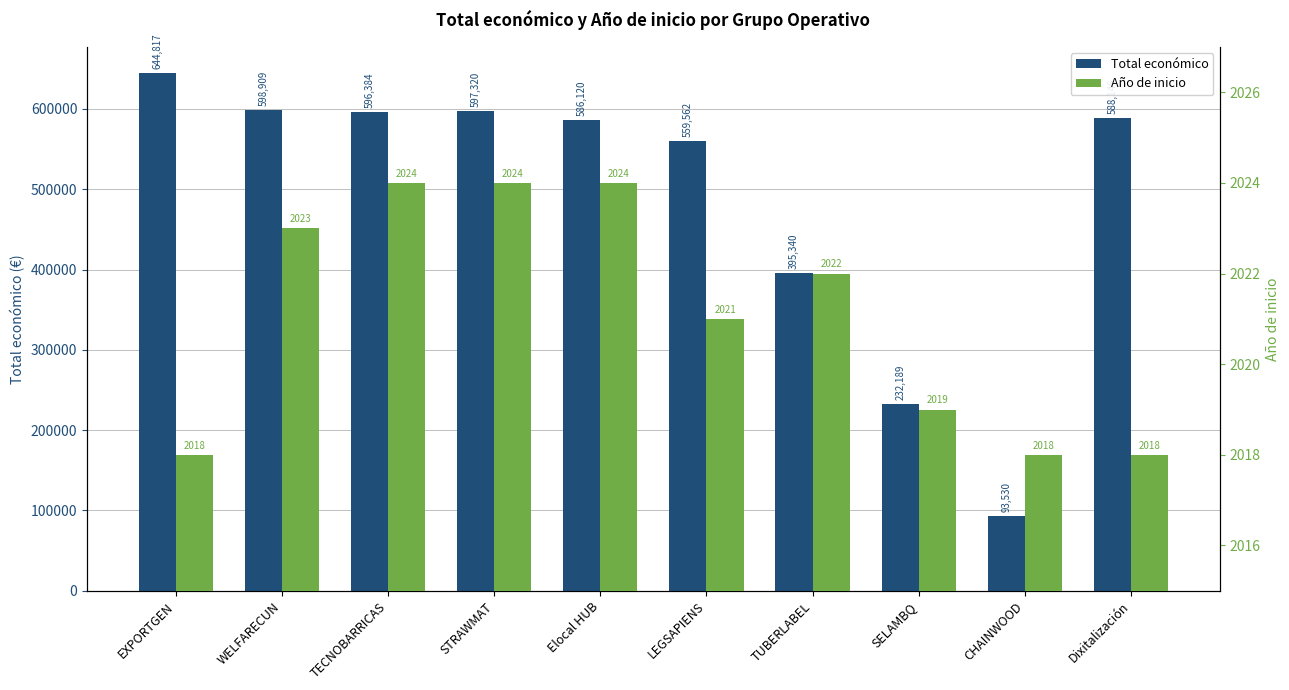

Reading left to right, what are all the values shown in this chart?

Total económico: EXPORTGEN=644817	WELFARECUN=598909	TECNOBARRICAS=596384	STRAWMAT=597320	Elocal HUB=586120	LEGSAPIENS=559562	TUBERLABEL=395340	SELAMBQ=232189	CHAINWOOD=93530	Dixitalización=588146
Año de inicio: EXPORTGEN=2018	WELFARECUN=2023	TECNOBARRICAS=2024	STRAWMAT=2024	Elocal HUB=2024	LEGSAPIENS=2021	TUBERLABEL=2022	SELAMBQ=2019	CHAINWOOD=2018	Dixitalización=2018